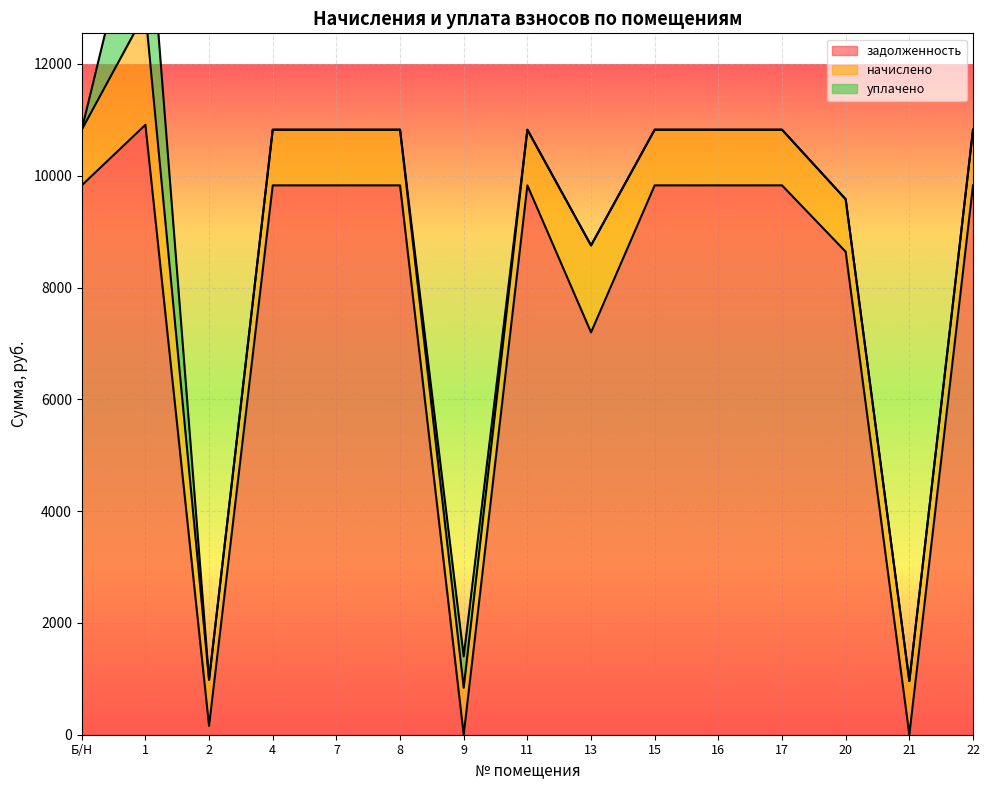

What is the spread (max minus min) of values at 2?

826.7